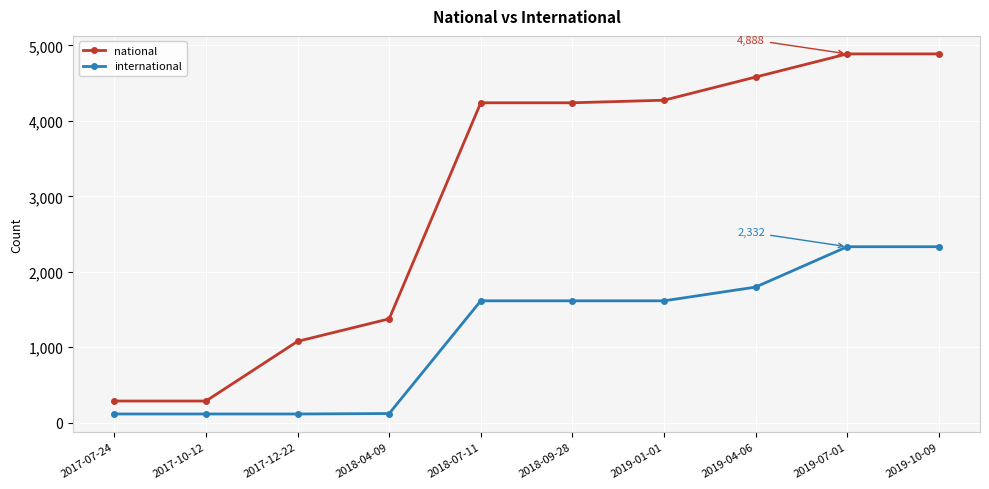

True or false: national has a value of 4581 at 2019-04-06.

True